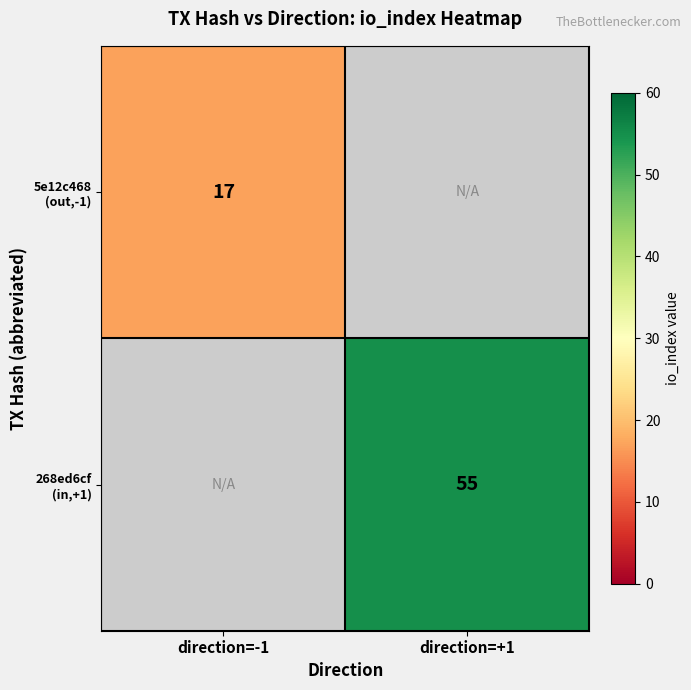

What is the maximum value for 5e12c468 (out,-1)?

17.0